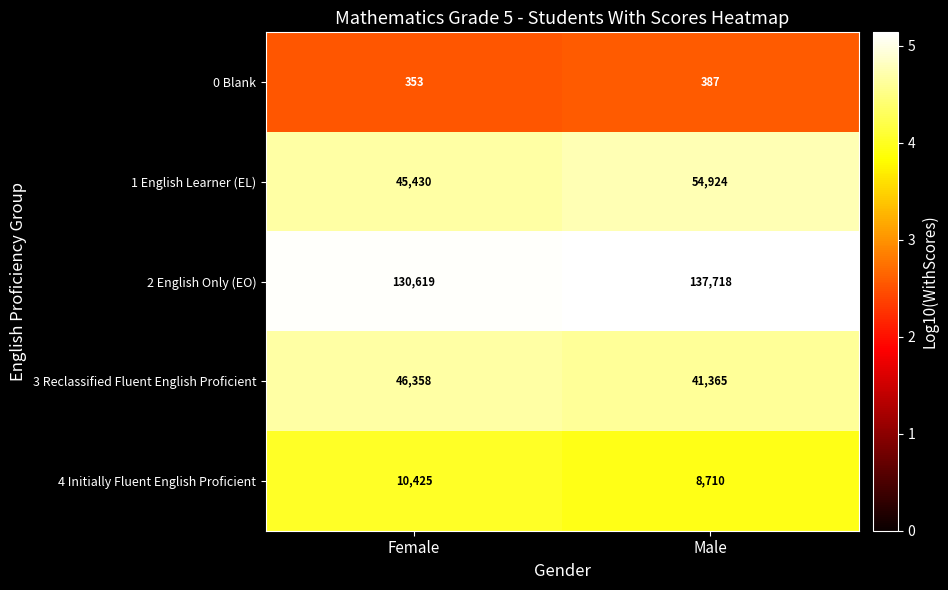

Reading left to right, transcribe all the data shown in this chart.

0 Blank: 353	387
1 English Learner (EL): 45430	54924
2 English Only (EO): 130619	137718
3 Reclassified Fluent English Proficient: 46358	41365
4 Initially Fluent English Proficient: 10425	8710